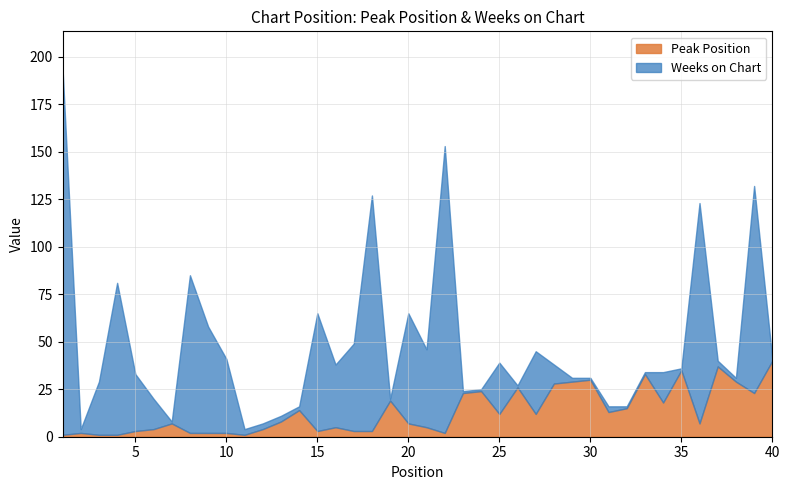

Is the value of Weeks on Chart at 4 greater than the value of Peak Position at 19?

Yes